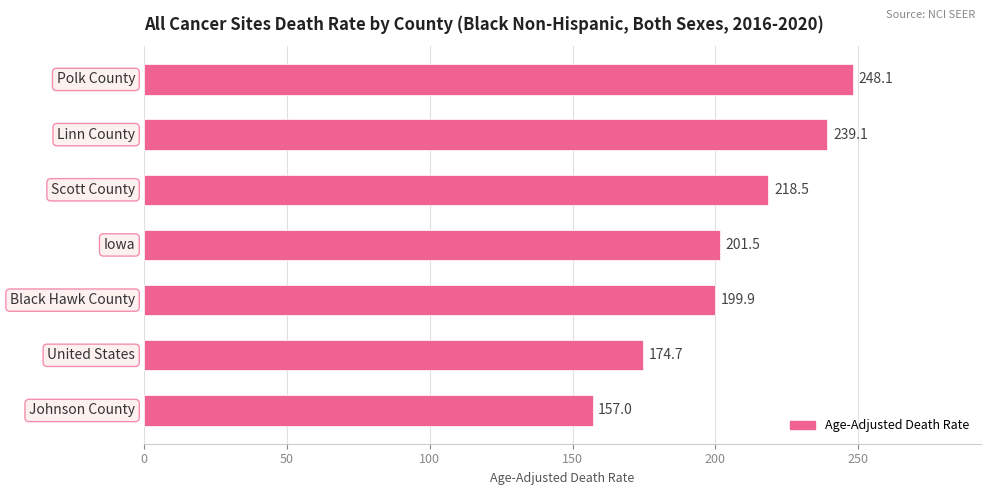

What is the value of the 4th bar from the top?

201.5